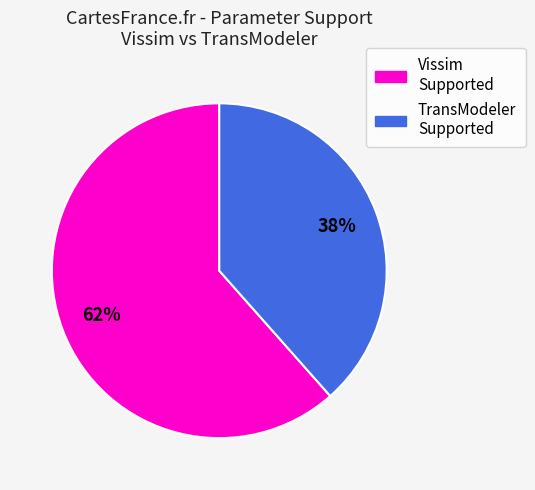

How many slices are in this pie chart?

2